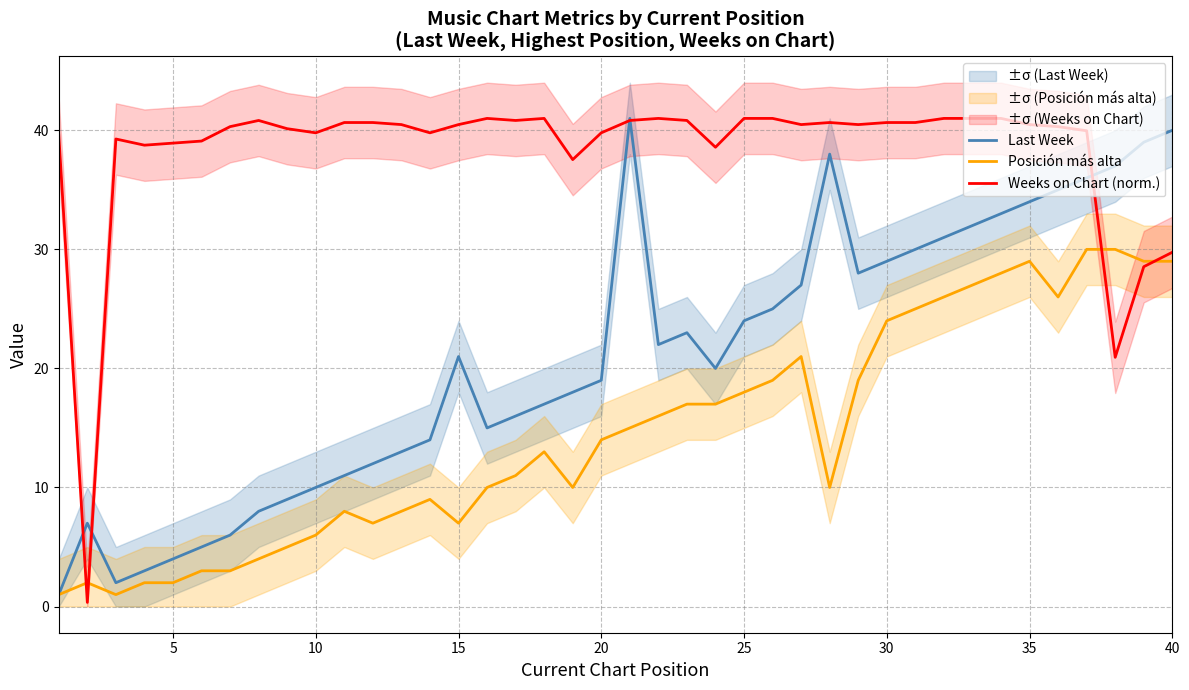

What is the minimum value for Last Week?

1.0